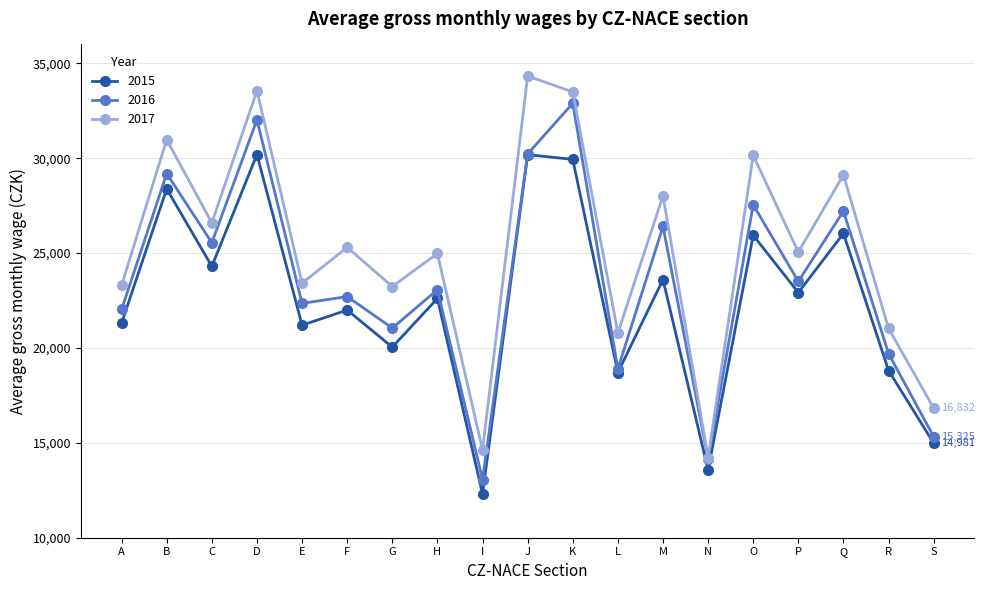

True or false: 2017 and 2015 intersect in this chart.

False